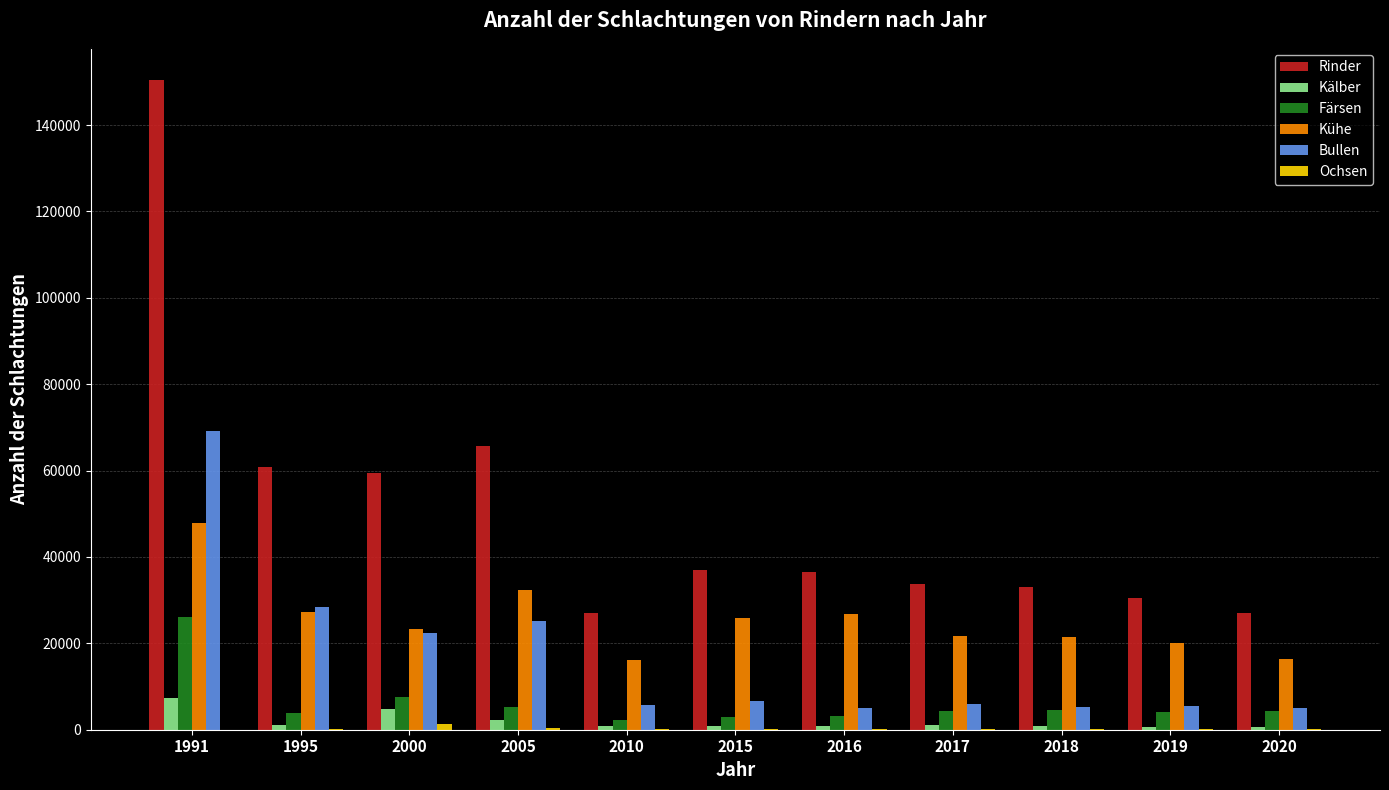

True or false: Kälber has a value of 1186 at 2017.

True